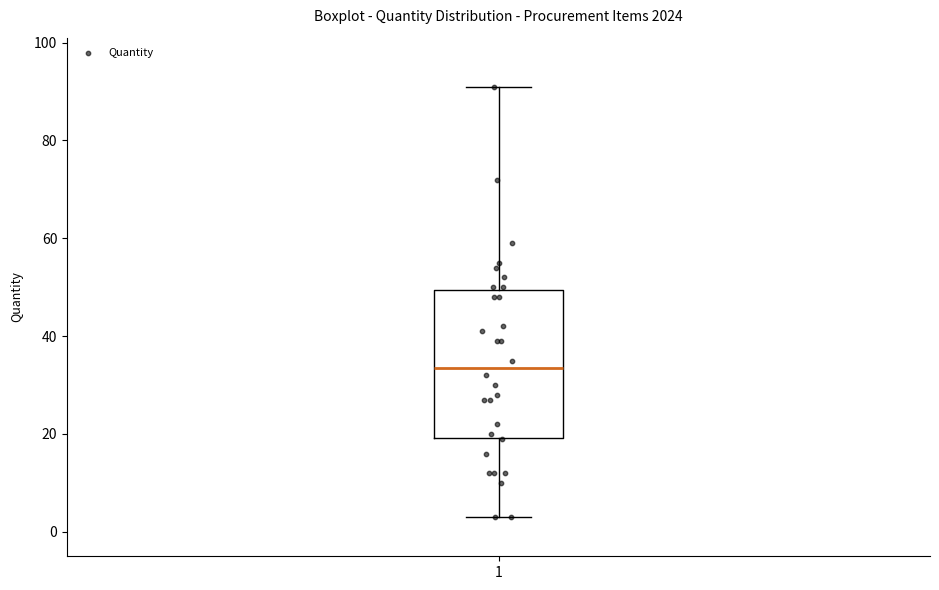

Where is the upper edge of the box at x = 1 on the y-axis? The values are not printed on the chart, so give them approximately, as read against the axis.

50